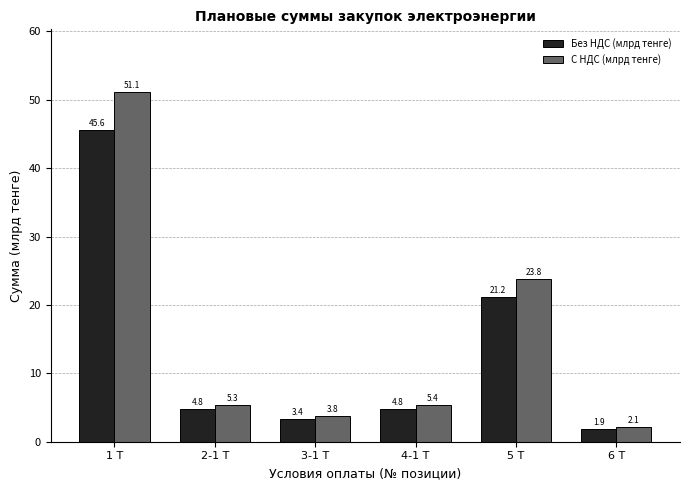

What is the sum of all Без НДС (млрд тенге) values?

81.7